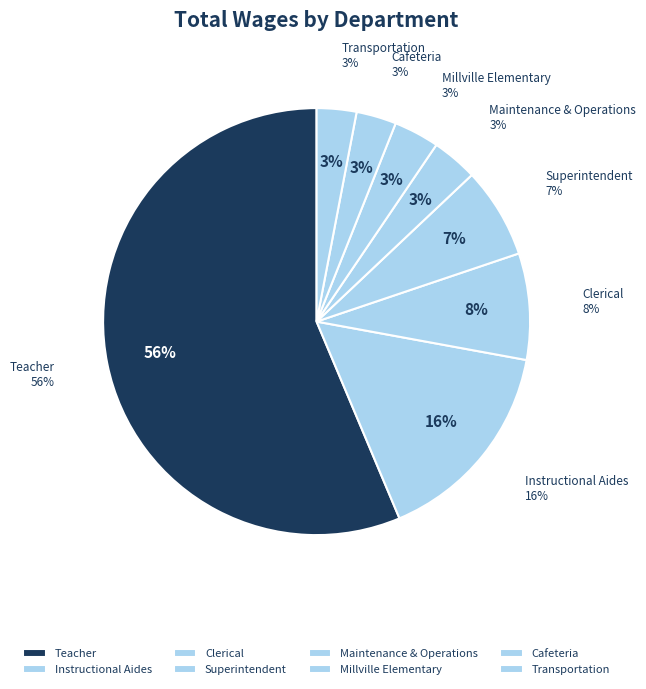

To the nearest percent, what portion does Clerical represent?

8%